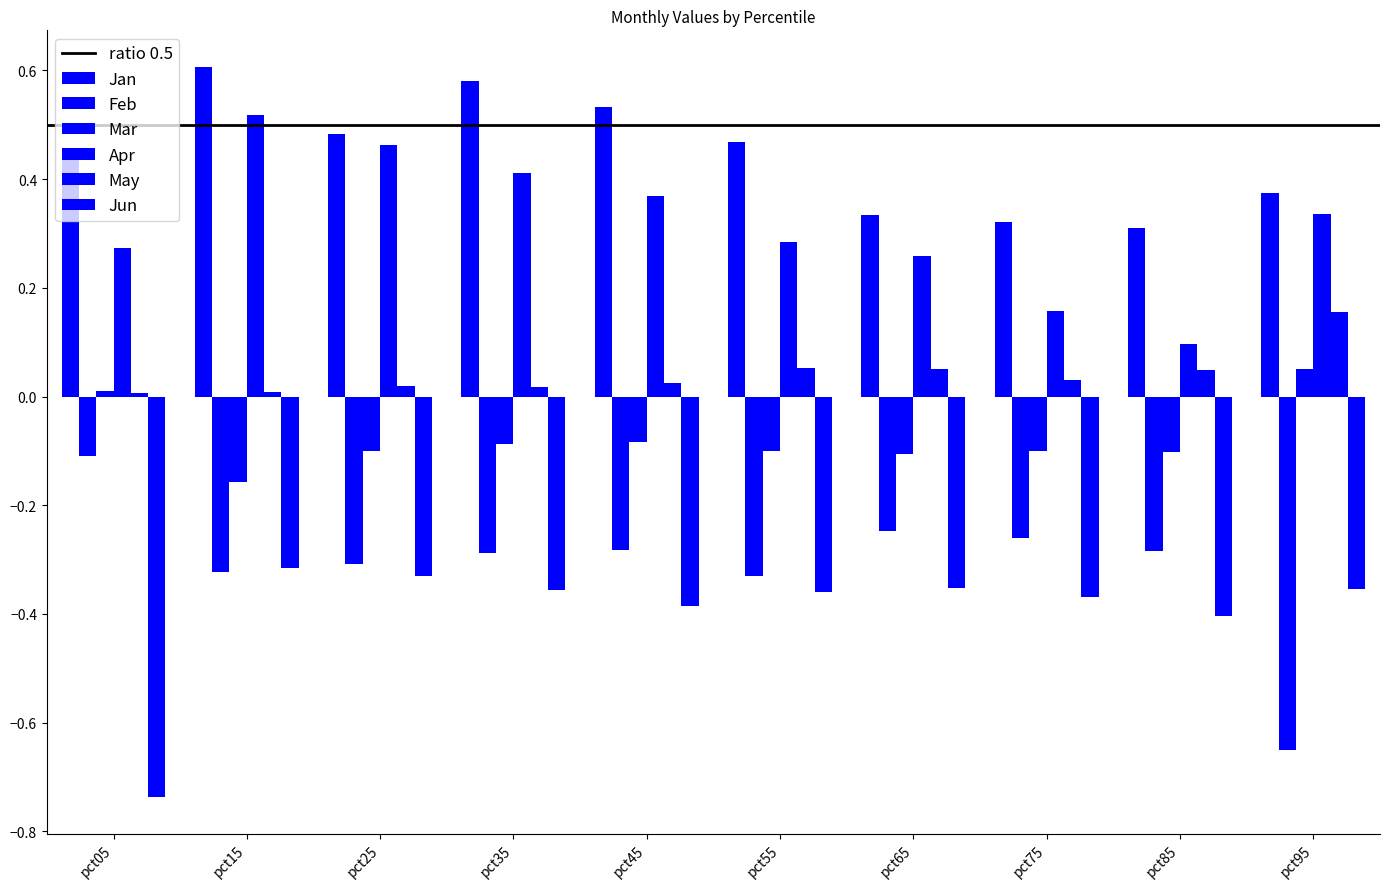

What is the value of the Mar bar at the 6th from the left?

-0.1